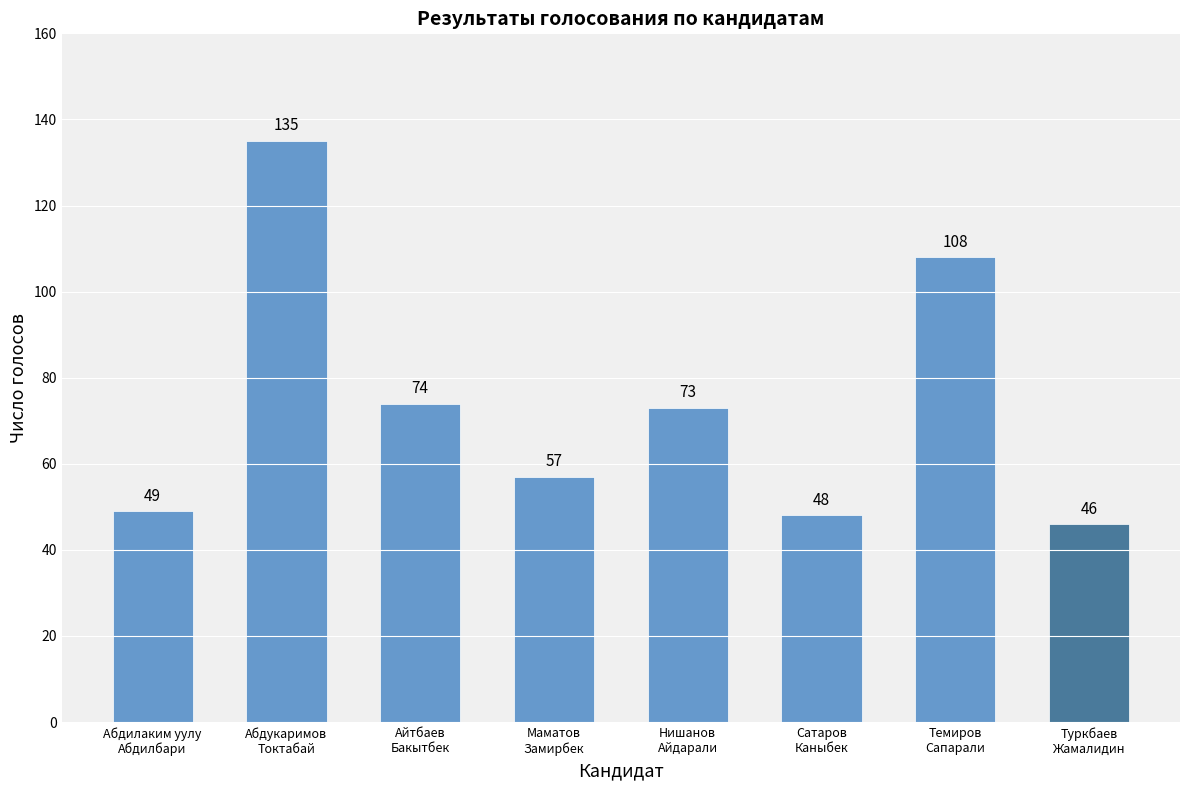

What position from the right is Сатаров
Каныбек?

3